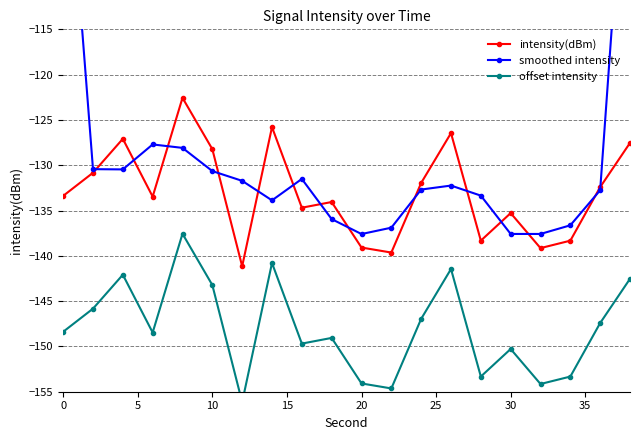

Does the chart display data point markers on the line(s)?

Yes